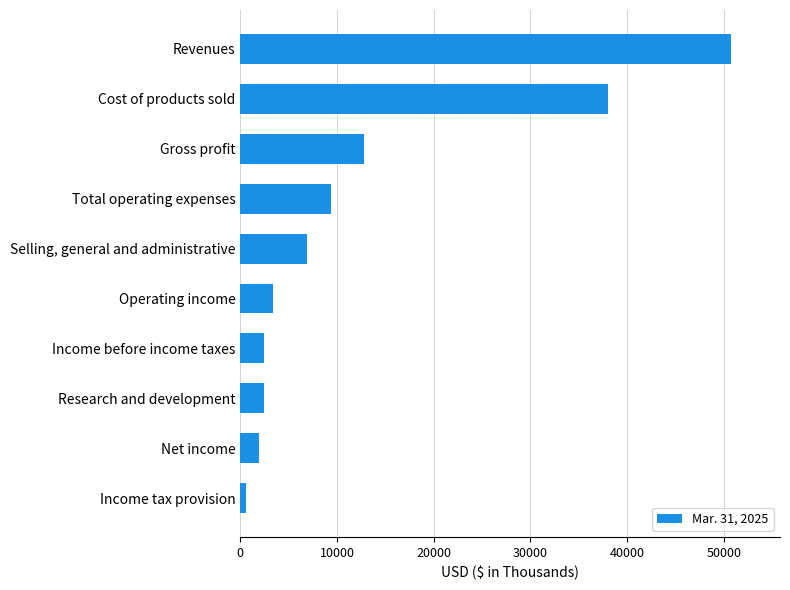

Is it true that the value at Selling, general and administrative is 10852?

False